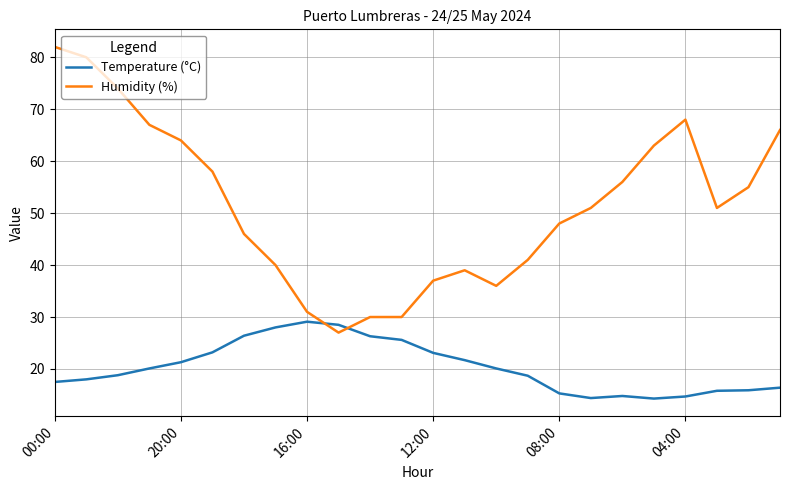

Which series has the widest spread of values?

Humidity (%)